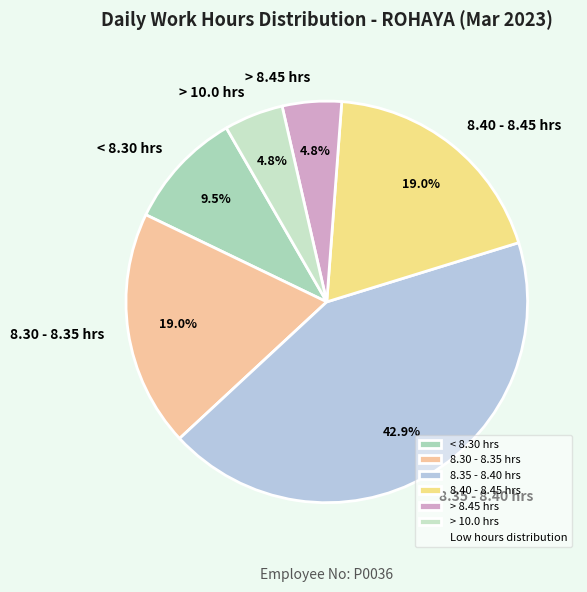

Which slice is the largest?

8.35 - 8.40 hrs